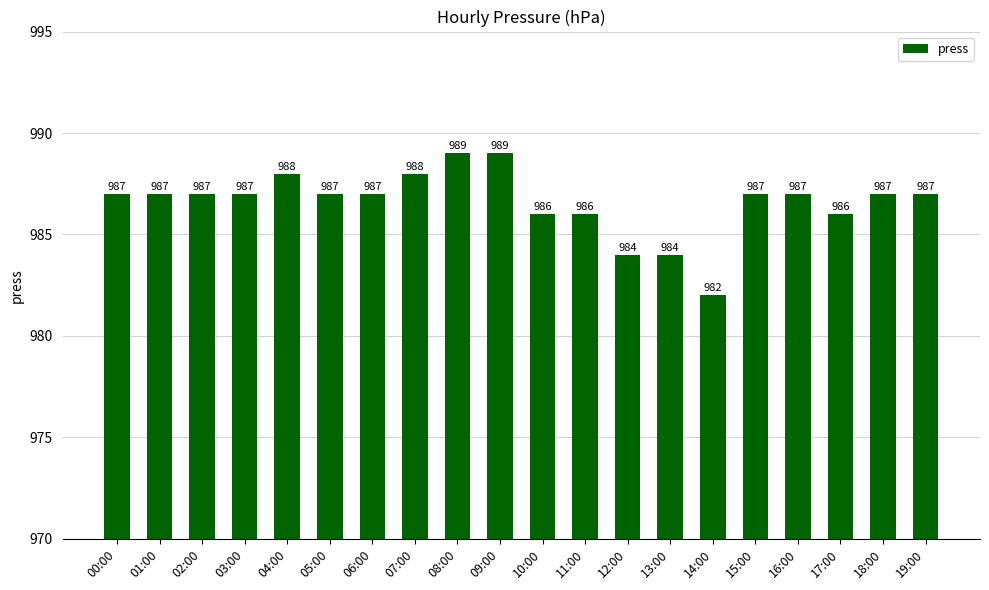

What is the average value?

987